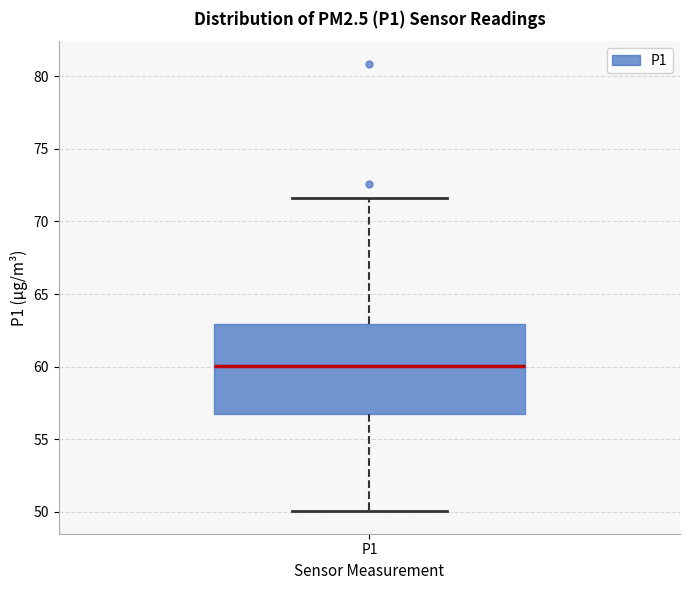

Read this box plot against the y-axis: the position of the median line, the range covered by the box, and the ends of both whiskers. The values are not printed on the chart, so give them approximately, as read against the axis.

median 60.0, box 57.0 to 63.0, whiskers 50.0 to 71.5